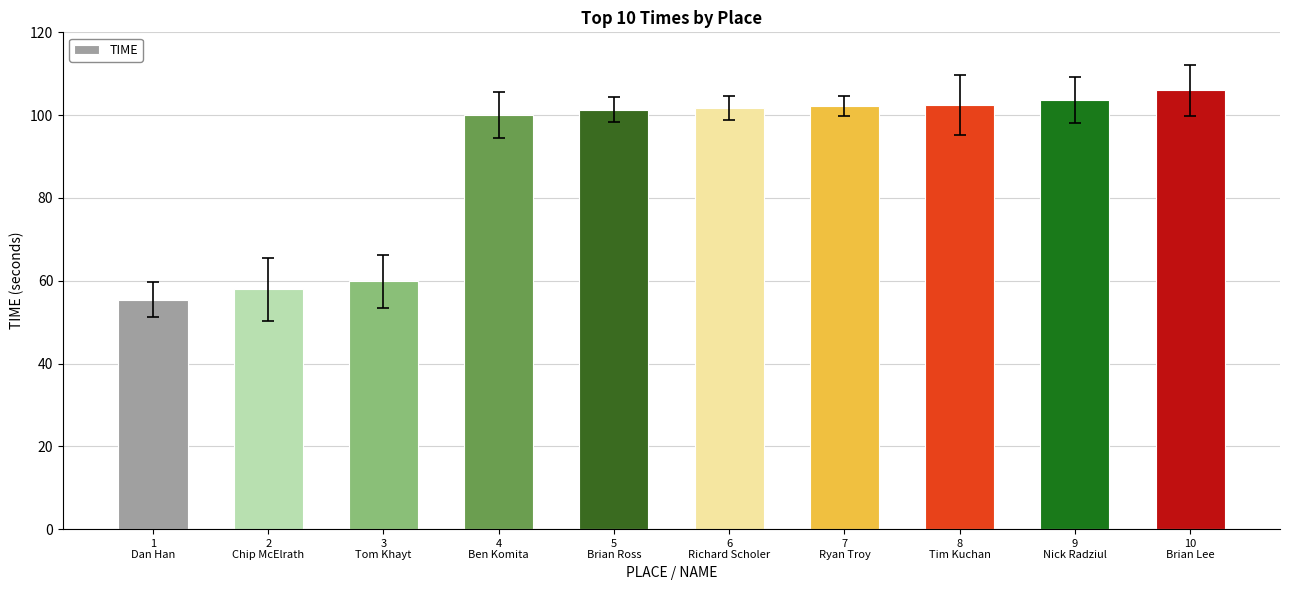

What is the greatest value displayed?

106.0